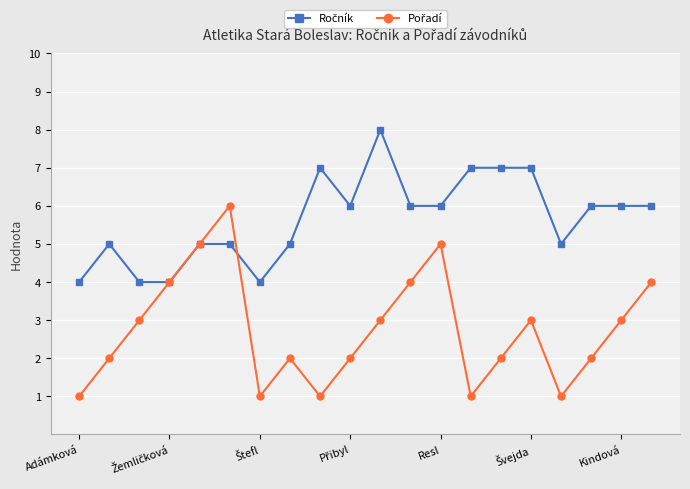

What is the greatest value displayed?

8